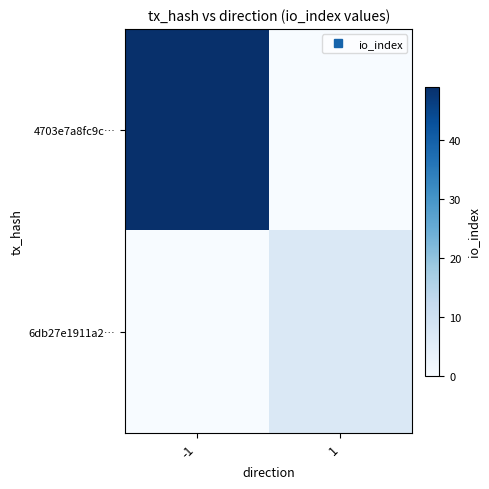

What is the spread (max minus min) of values at 1?

7